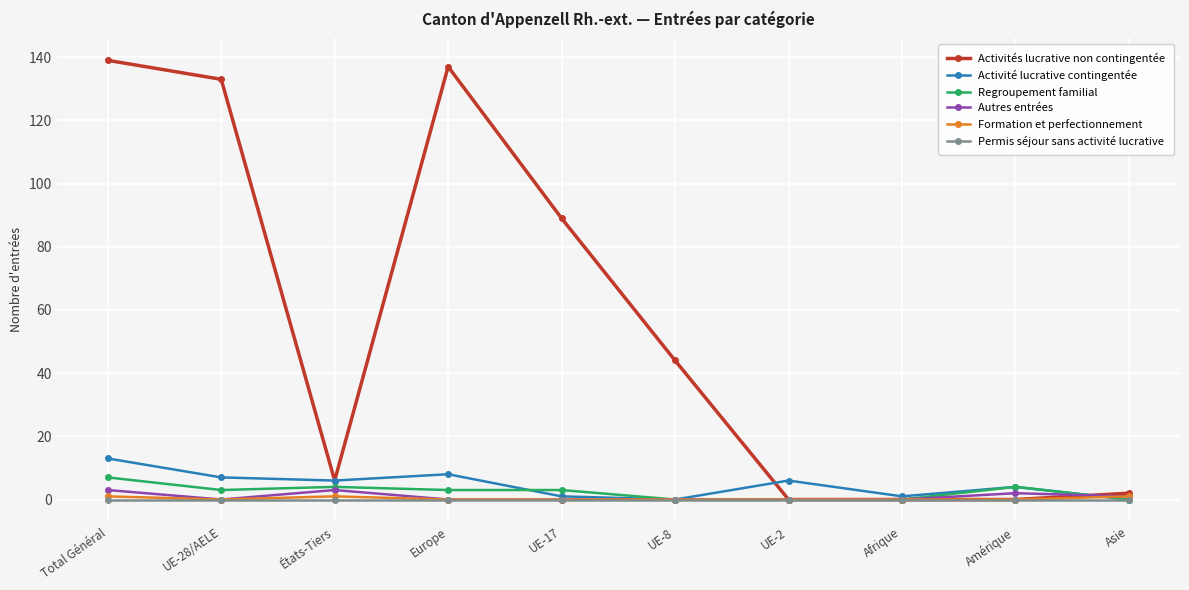

Between UE-17 and Amérique, which series saw the biggest shift?

Activités lucrative non contingentée